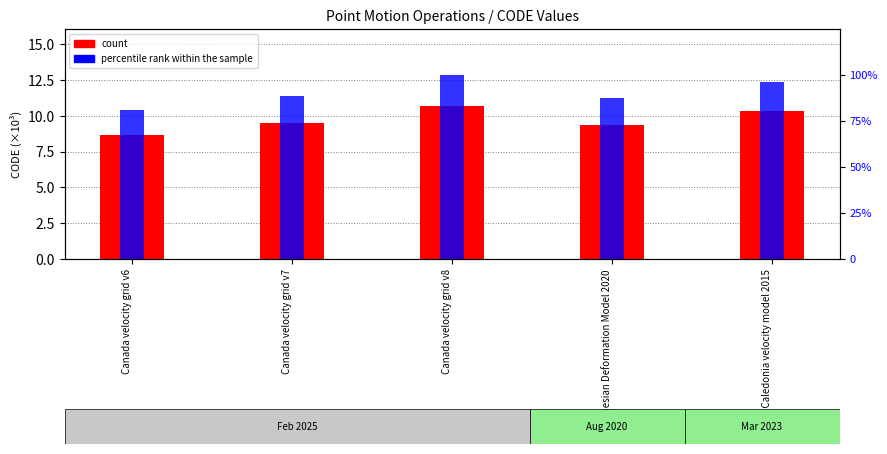

Reading left to right, transcribe all the data shown in this chart.

count: 8.7	9.5	10.7	9.4	10.3
percentile rank within the sample: 81.0	88.6	100.0	87.6	96.4